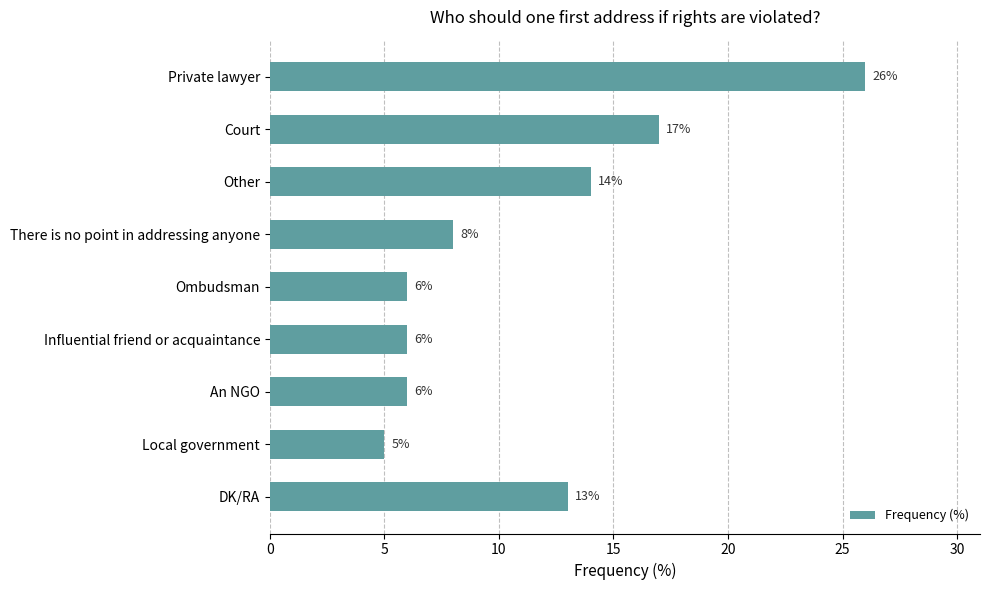

What is the smallest value displayed?

5